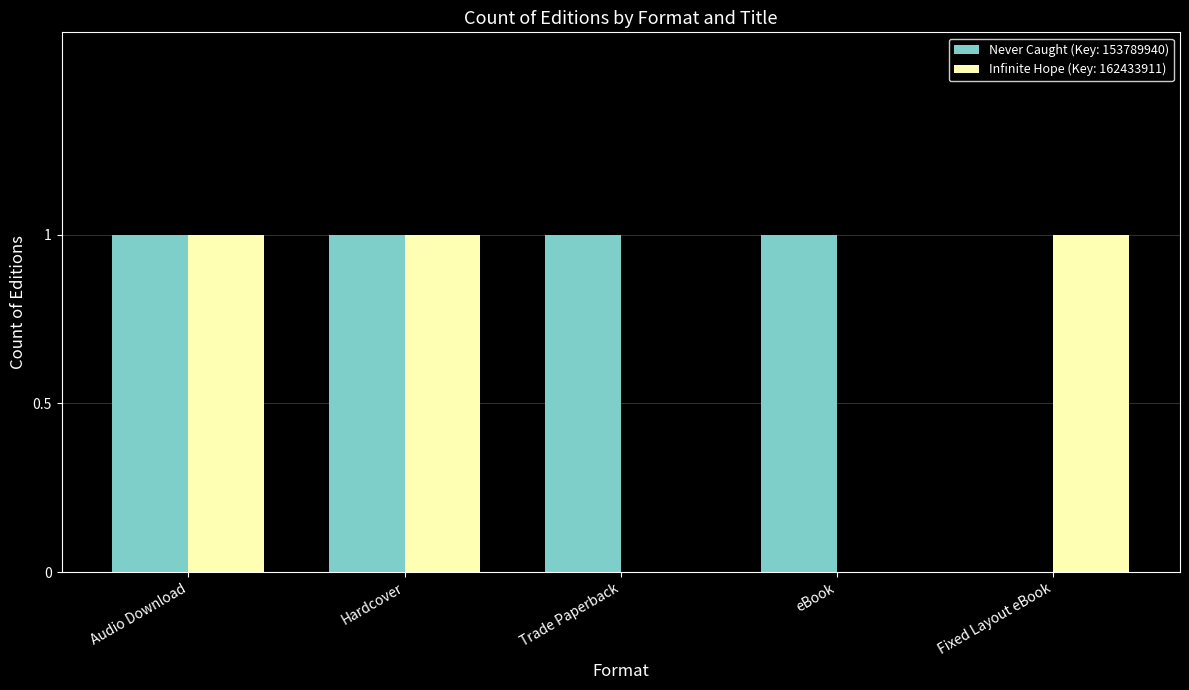

Which series has the largest total across all categories?

Never Caught (Key: 153789940)